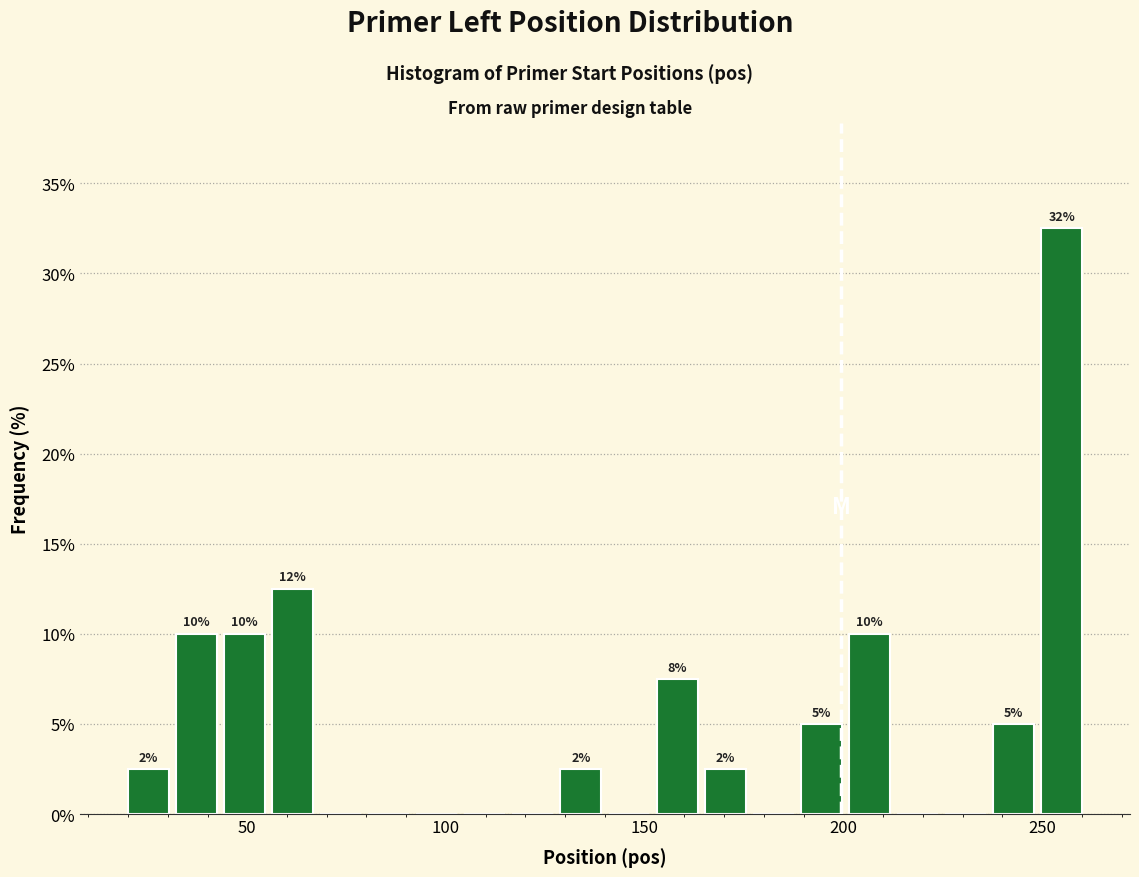

Around what value on the x-axis is the tallest bar? Give the approximate position of its centre, as read against the axis.

255